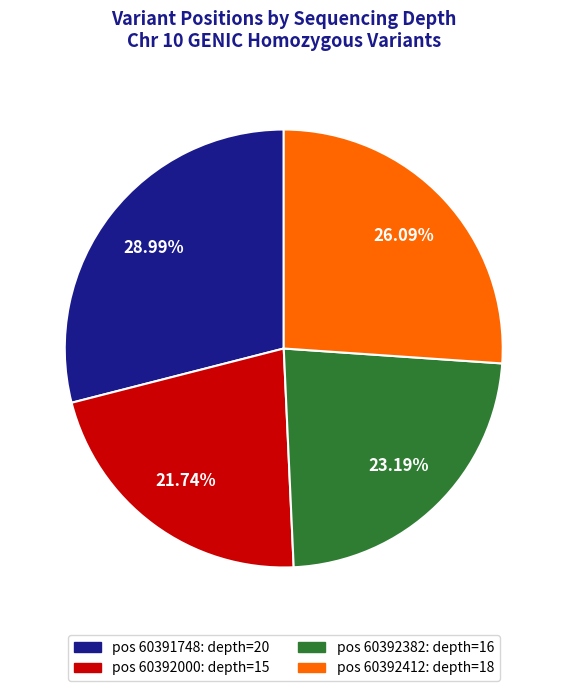

Is there any slice that represents more than half of the pie?

No